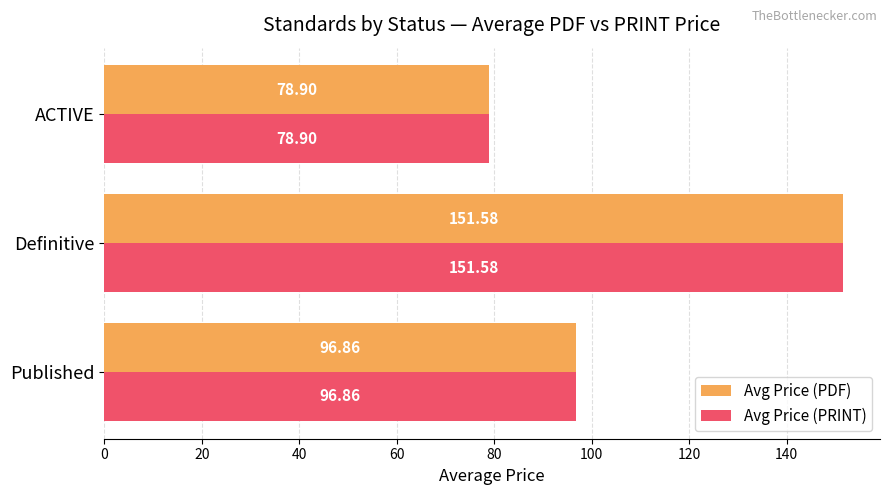

Is the value of Avg Price (PDF) at ACTIVE greater than the value of Avg Price (PRINT) at Published?

No